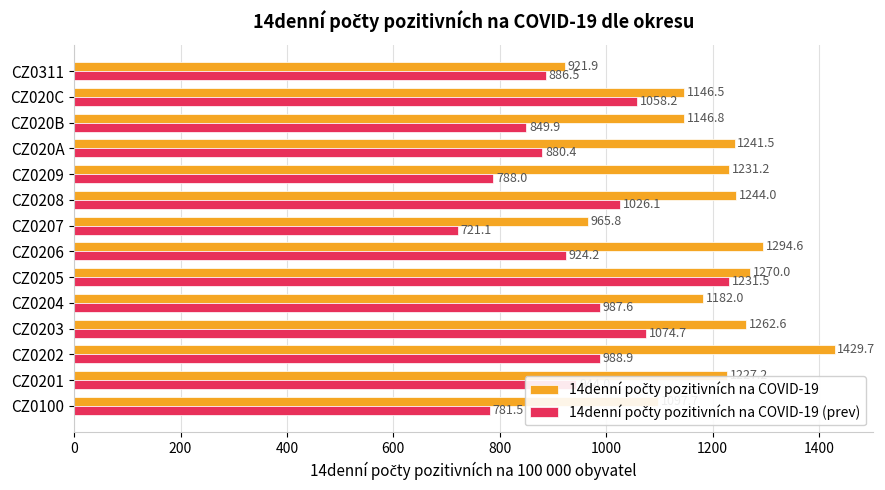

What is the spread (max minus min) of values at CZ020B?

296.9